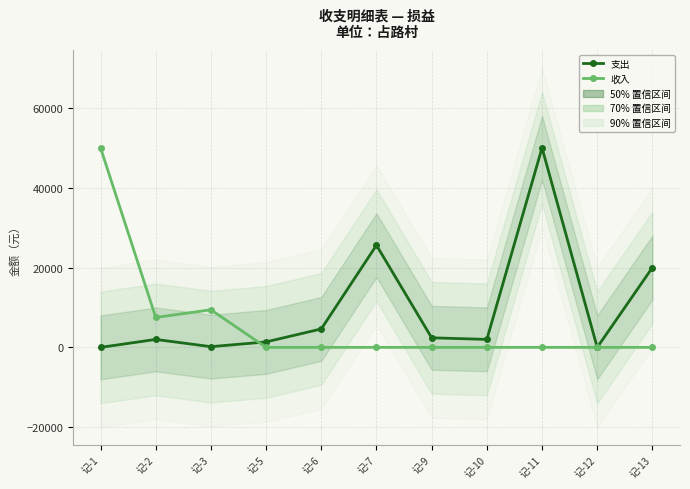

Which label corresponds to the largest value in the chart?

记-11